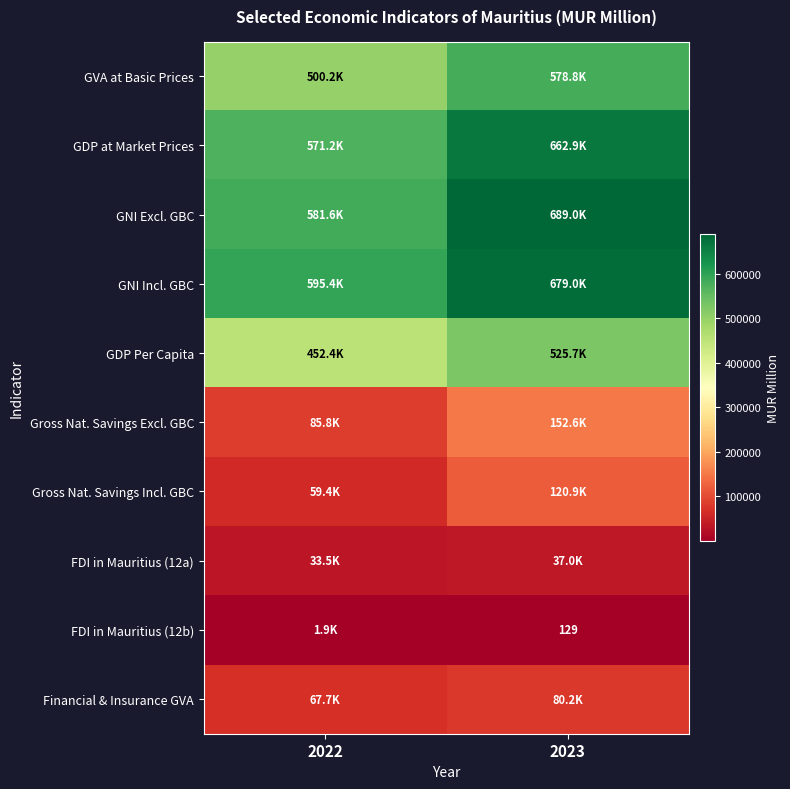

List the labels in order of Gross Nat. Savings Incl. GBC value, smallest first.

2022, 2023